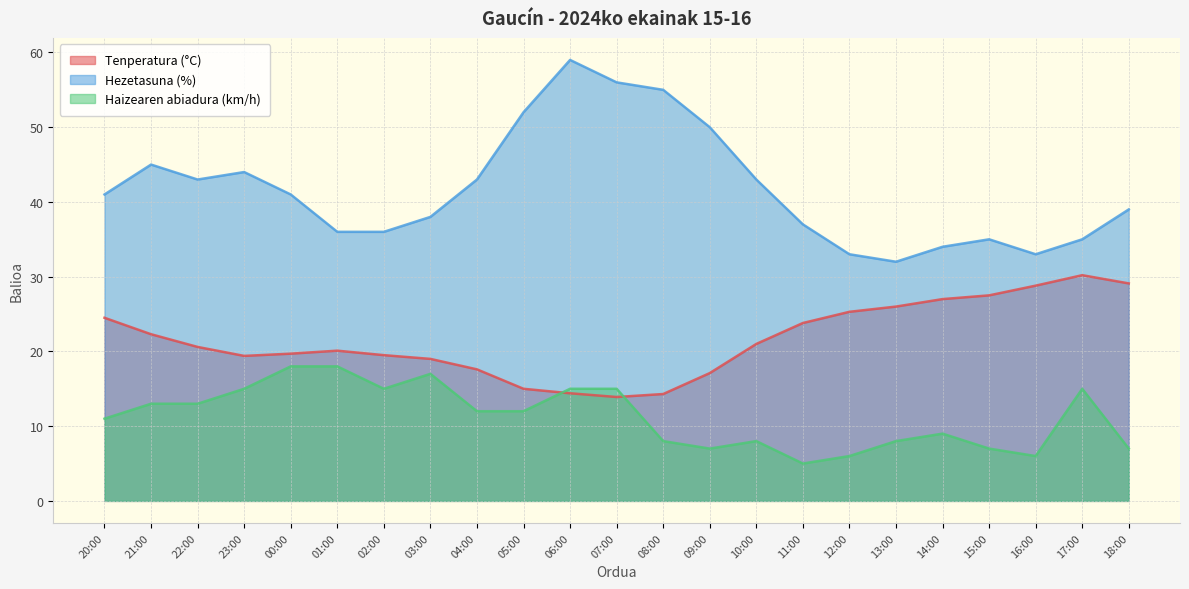

Which series ends up on top after the final intersection of Tenperatura (°C) and Haizearen abiadura (km/h)?

Tenperatura (°C)